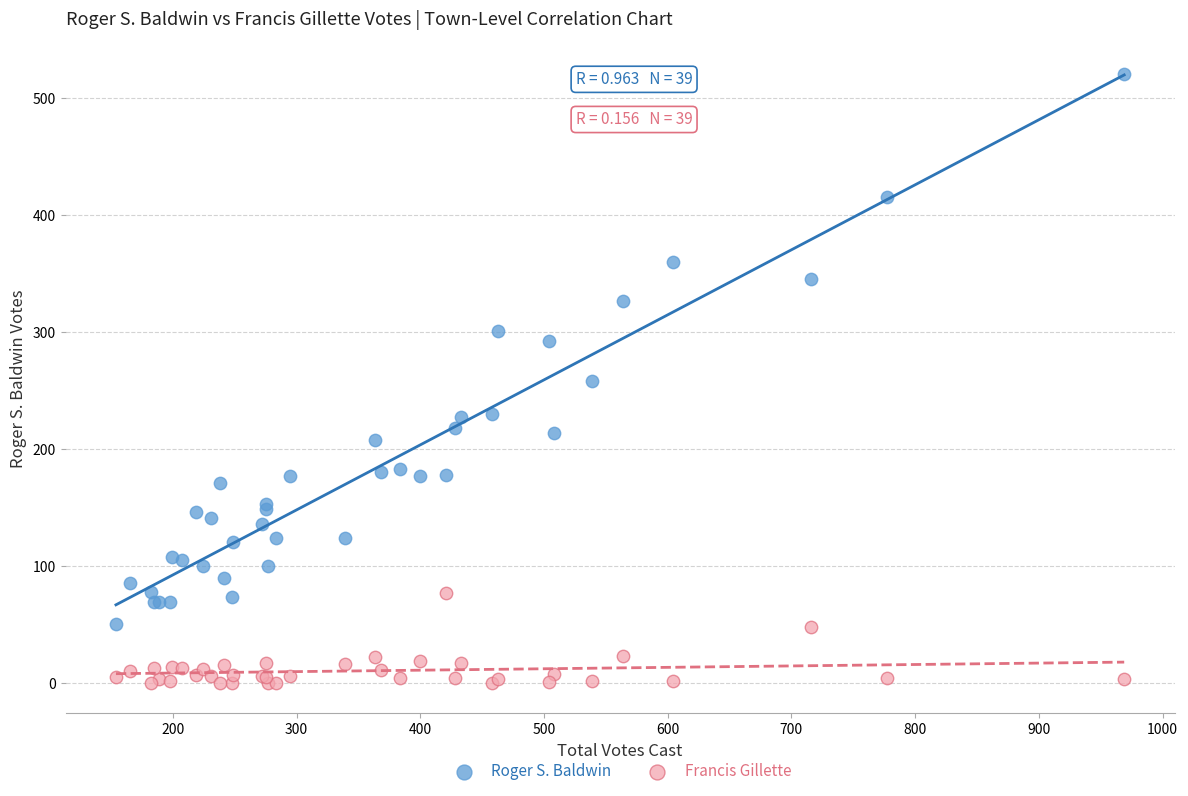

Which series has the largest Y range (max minus min)?

Roger S. Baldwin